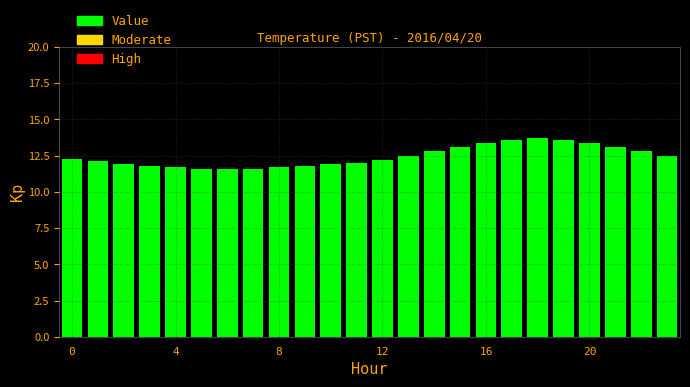

How many bars are there in total?

24